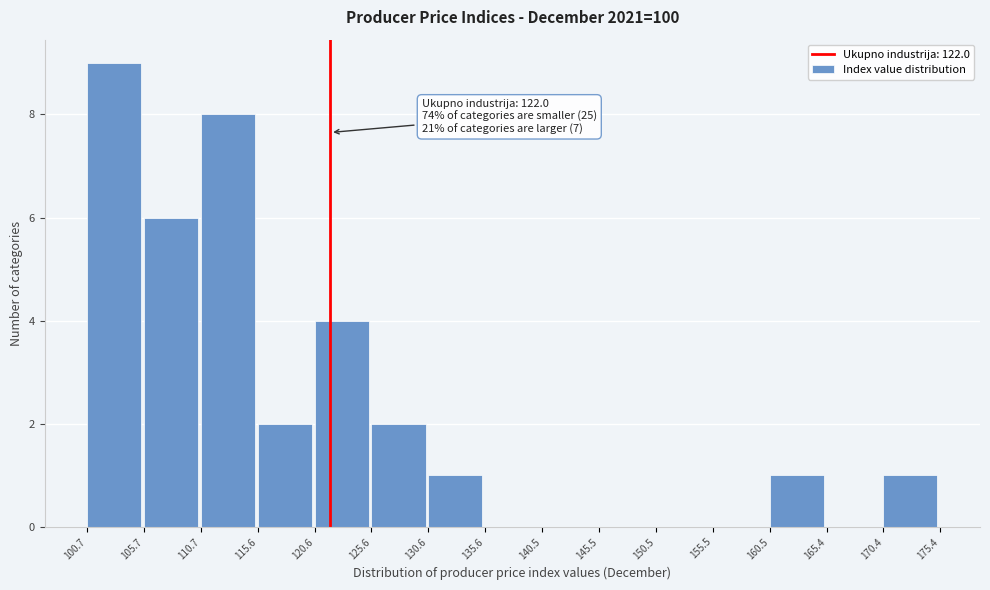

Over which range of the x-axis is the bar tallest?

100.7 to 105.7